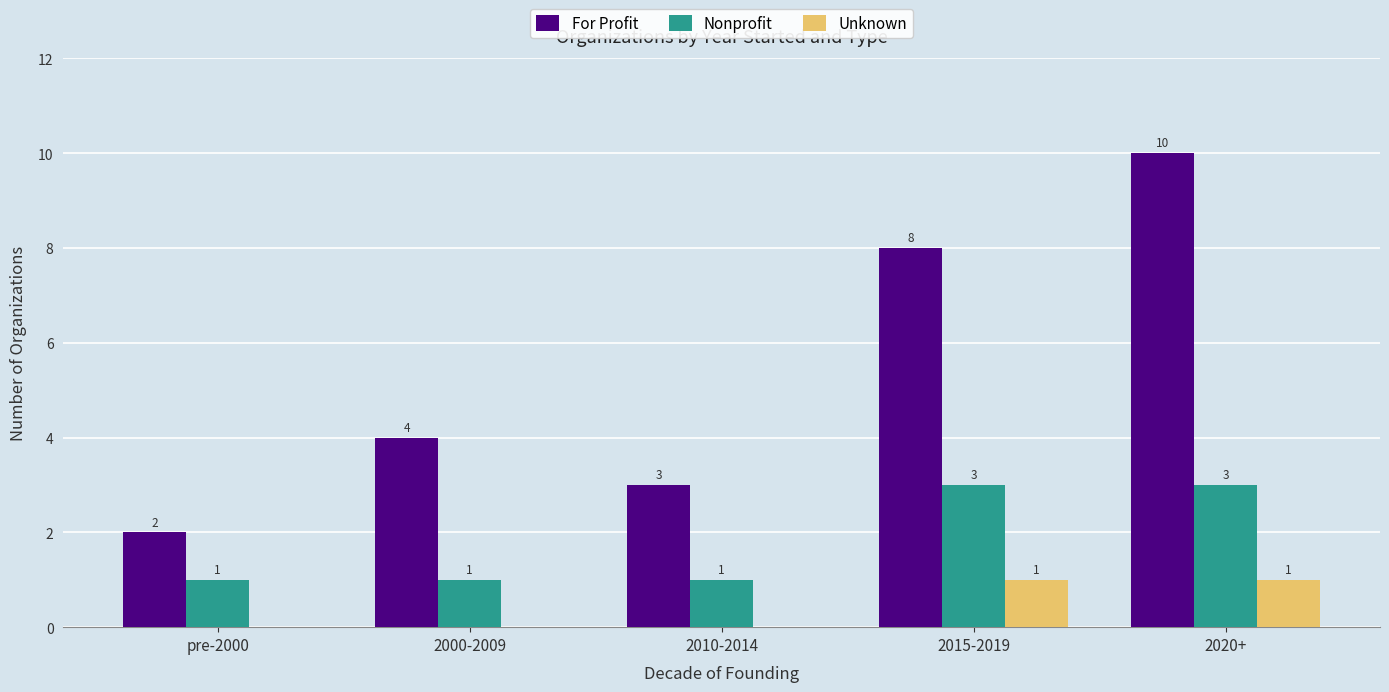

What are all the series names shown in the legend?

For Profit, Nonprofit, Unknown